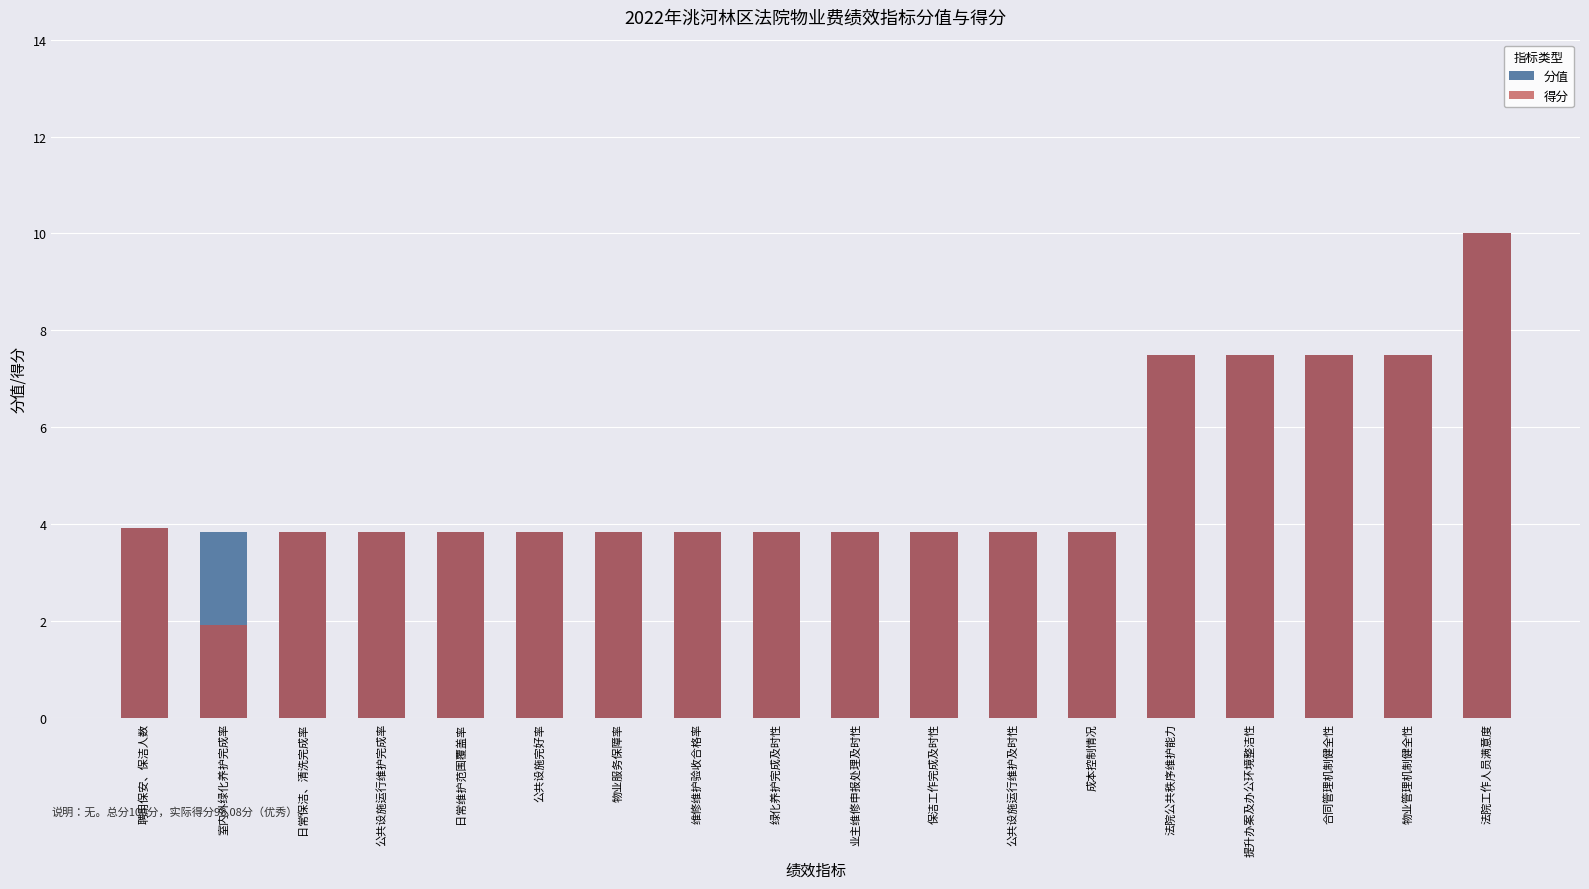

How many bars are there in each group?

2